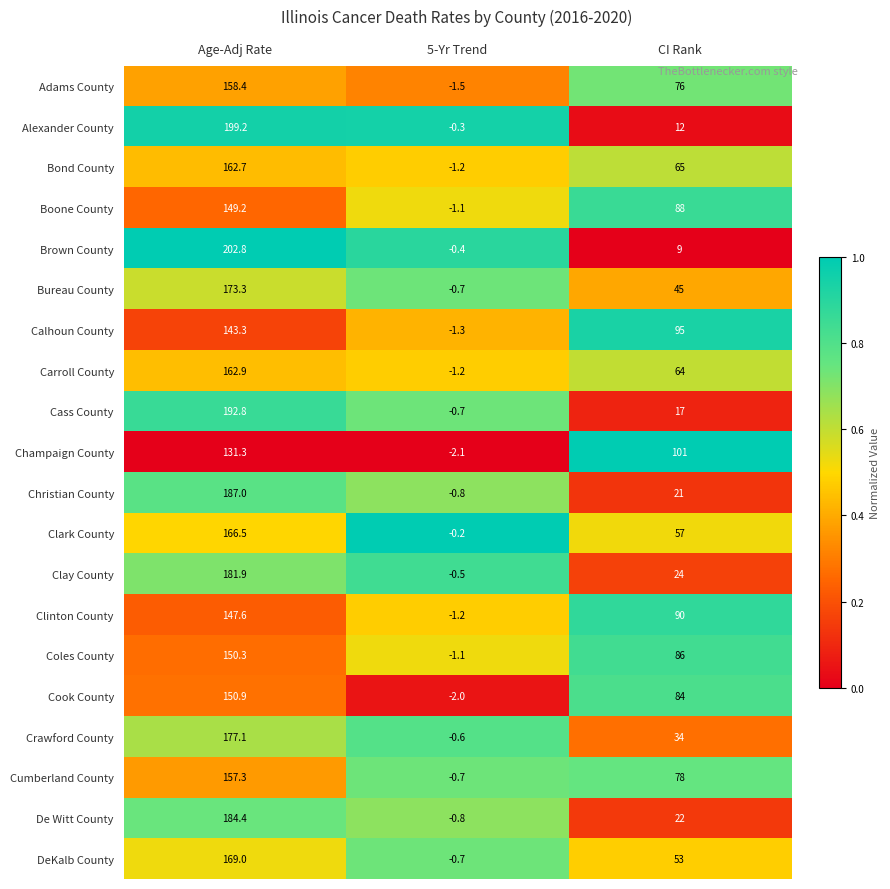

Where does the Coles County series first go above 86?

Age-Adj Rate